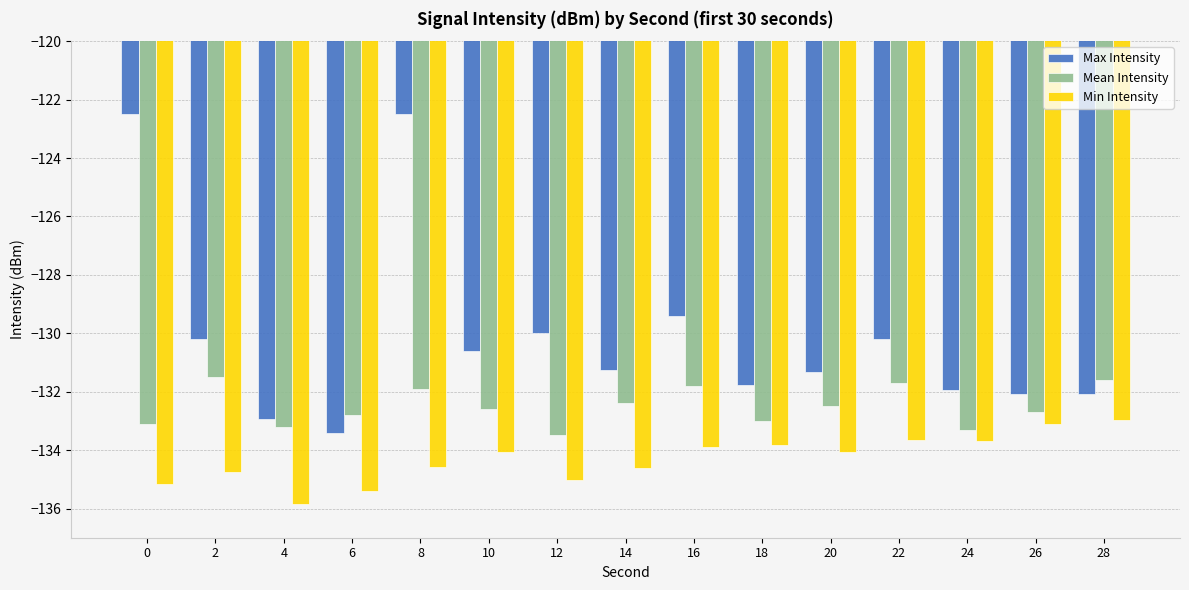

True or false: Min Intensity has a value of -134.6 at 14.

True